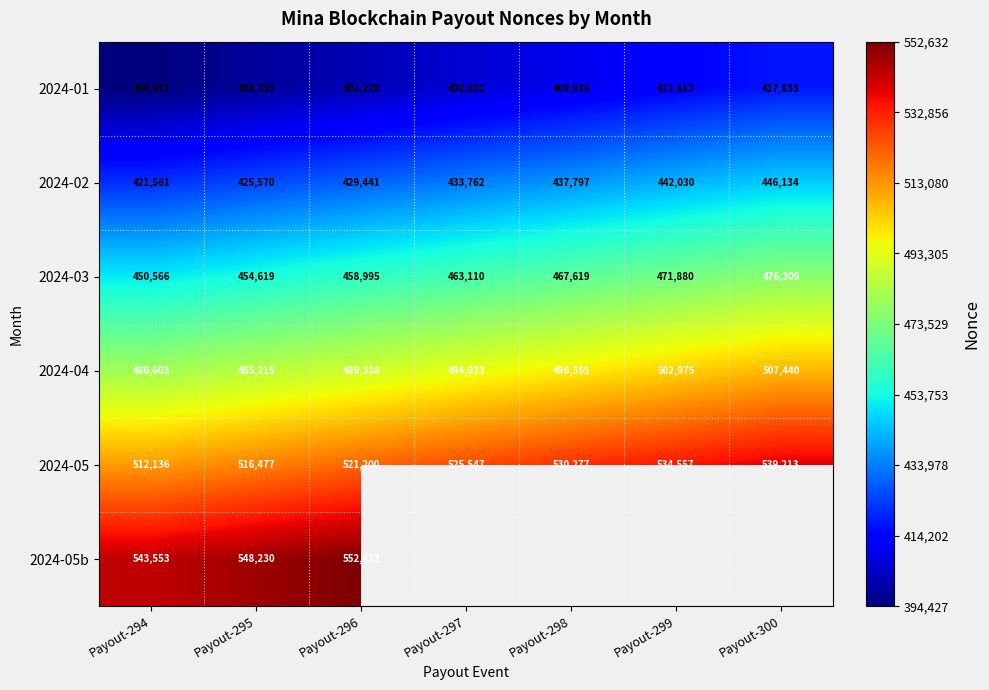

What is the spread (max minus min) of values at Payout-294?

149126